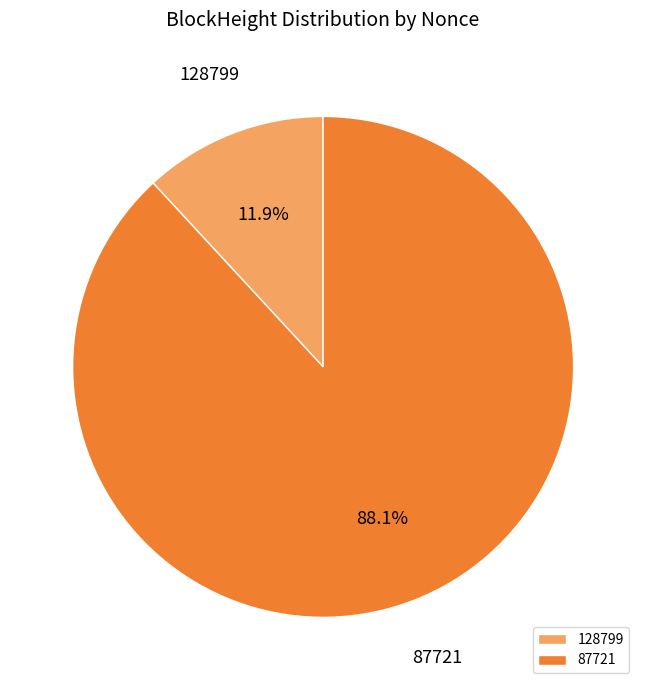

Is 128799 the majority of the pie?

No